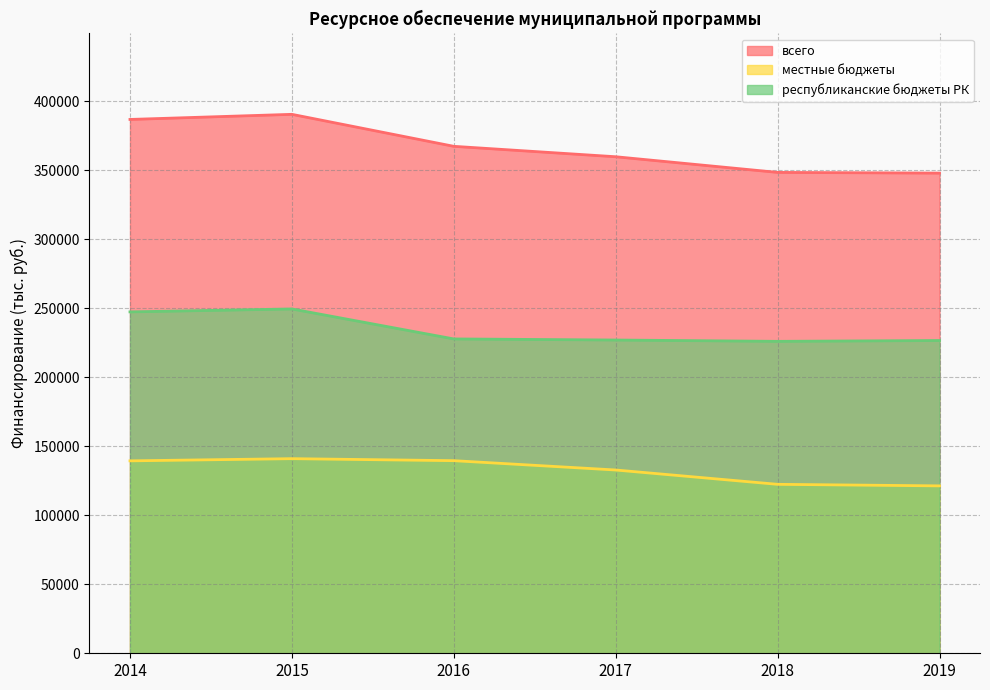

Between 2018 and 2016, which is larger?

2016